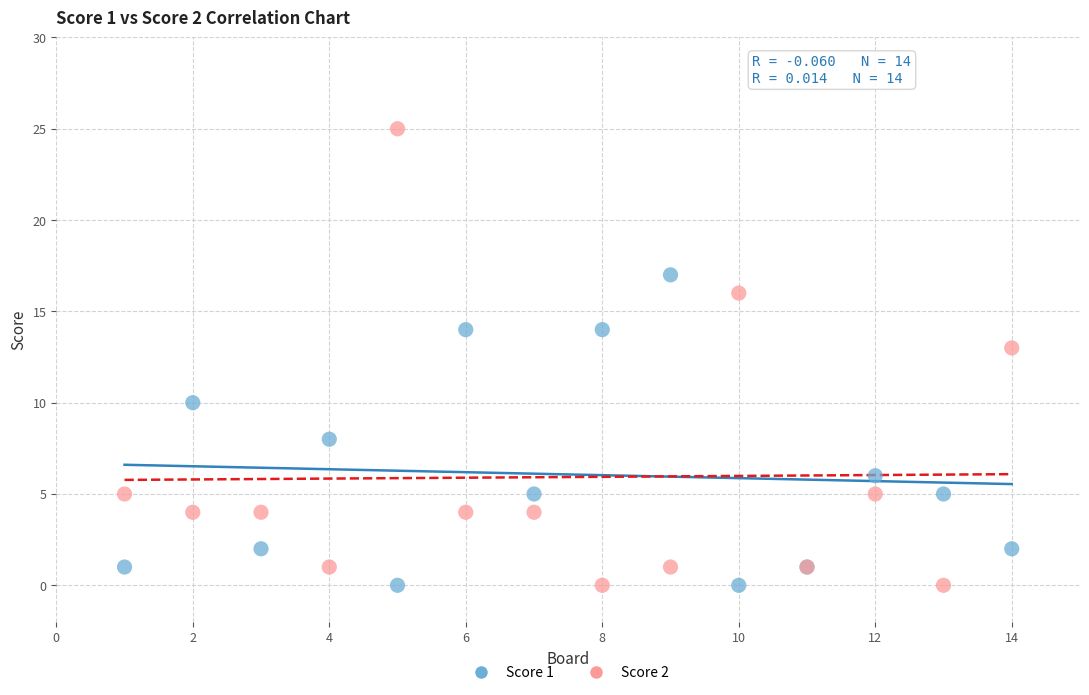

What is the X range (max minus min) for the scatter plot?

13